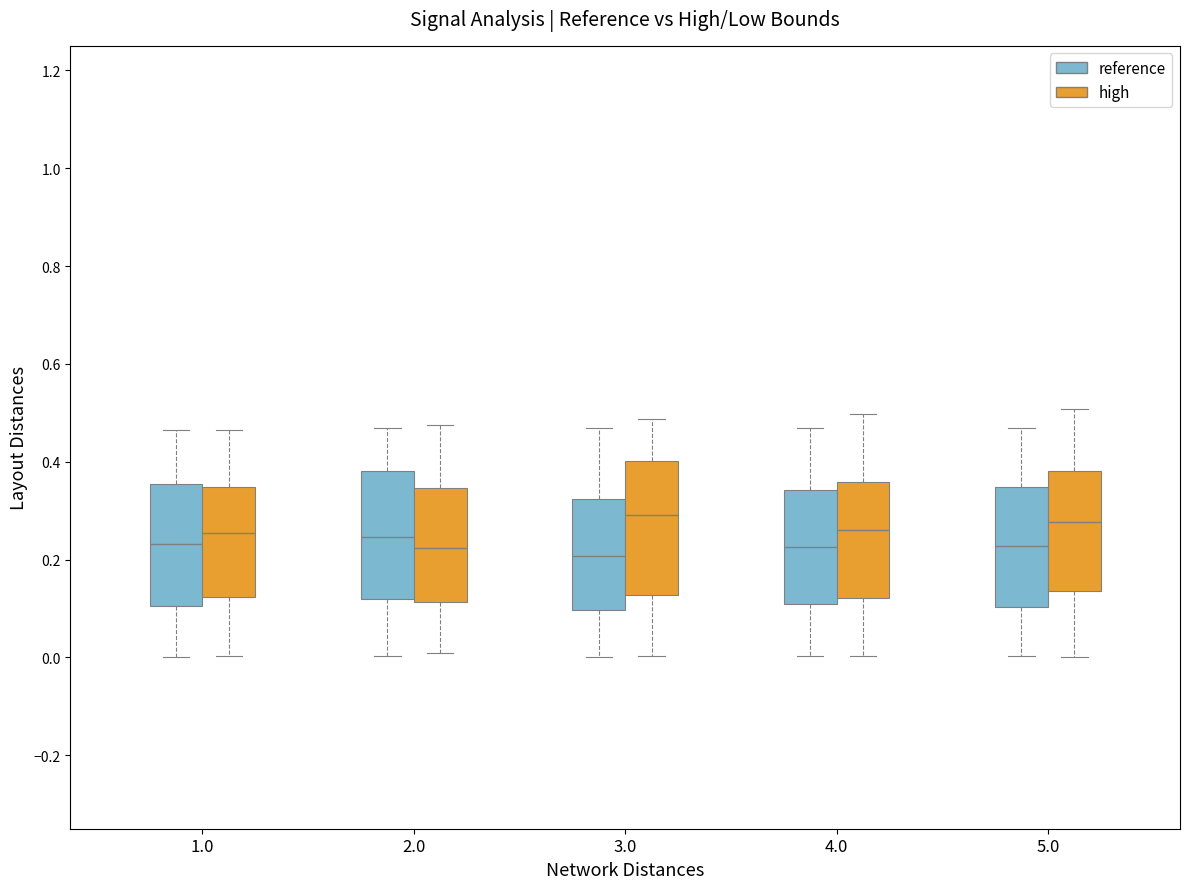

Reading left to right, read every box against the y-axis: the position of its median line, the range the box covers, and the ends of its whiskers. The values are not printed on the chart, so give them approximately, as read against the axis.

1.0 (reference): median 0.24, box 0.10 to 0.36, whiskers 0.00 to 0.46
1.0 (high): median 0.26, box 0.12 to 0.34, whiskers 0.00 to 0.46
2.0 (reference): median 0.24, box 0.12 to 0.38, whiskers 0.00 to 0.46
2.0 (high): median 0.22, box 0.12 to 0.34, whiskers 0.00 to 0.48
3.0 (reference): median 0.20, box 0.10 to 0.32, whiskers 0.00 to 0.46
3.0 (high): median 0.30, box 0.12 to 0.40, whiskers 0.00 to 0.48
4.0 (reference): median 0.22, box 0.10 to 0.34, whiskers 0.00 to 0.46
4.0 (high): median 0.26, box 0.12 to 0.36, whiskers 0.00 to 0.50
5.0 (reference): median 0.22, box 0.10 to 0.34, whiskers 0.00 to 0.46
5.0 (high): median 0.28, box 0.14 to 0.38, whiskers 0.00 to 0.50